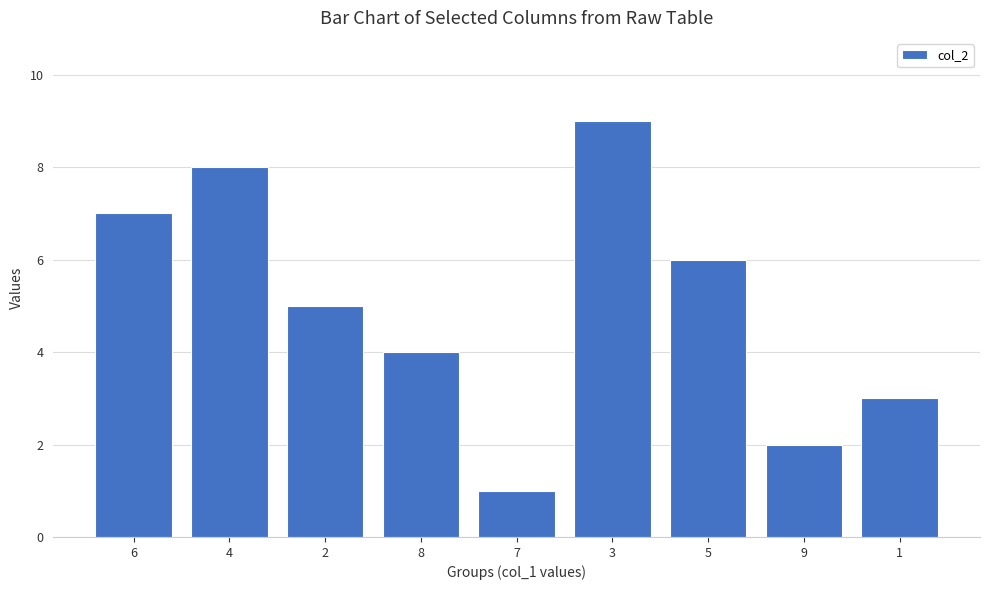

How many distinct data groups are displayed?

1